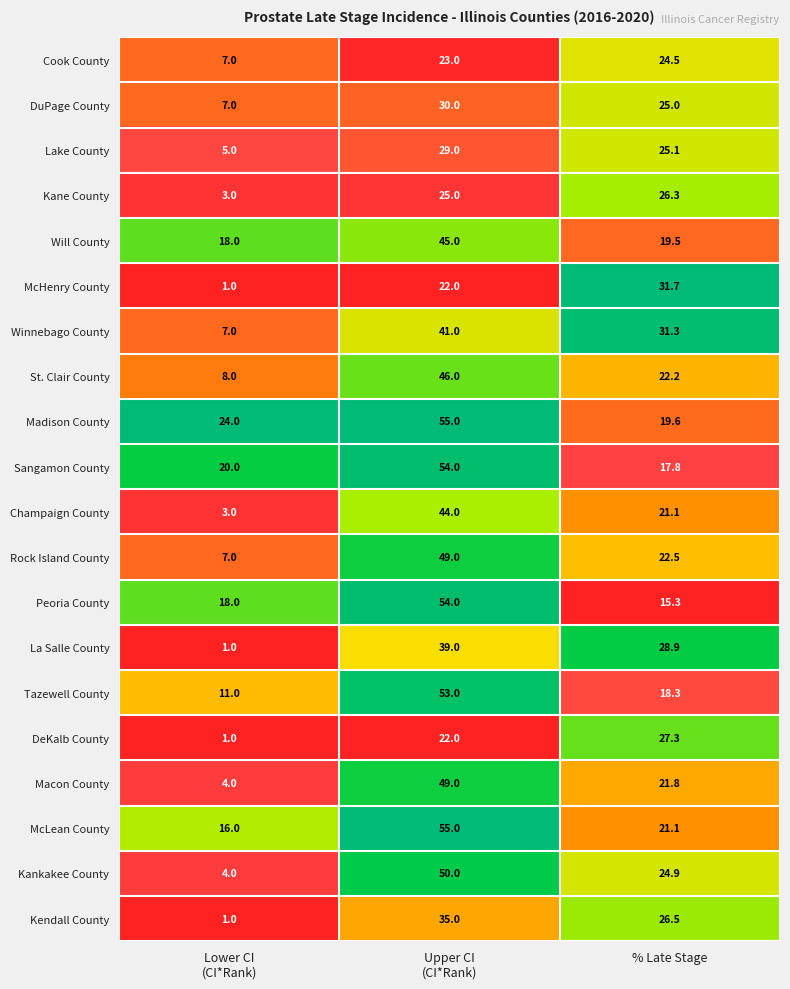

Which series has the widest spread of values?

Kankakee County